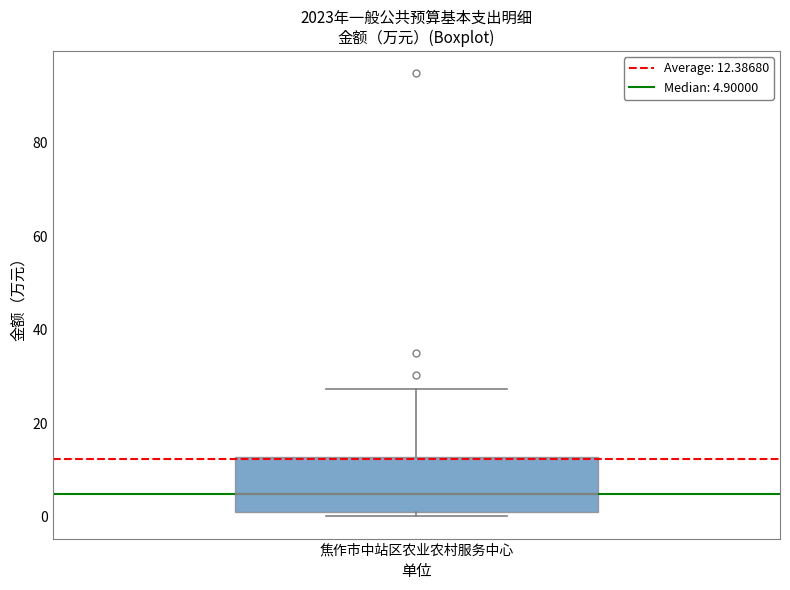

Read this box plot against the y-axis: the position of the median line, the range covered by the box, and the ends of both whiskers. The values are not printed on the chart, so give them approximately, as read against the axis.

median 4, box 2 to 12, whiskers 0 to 28